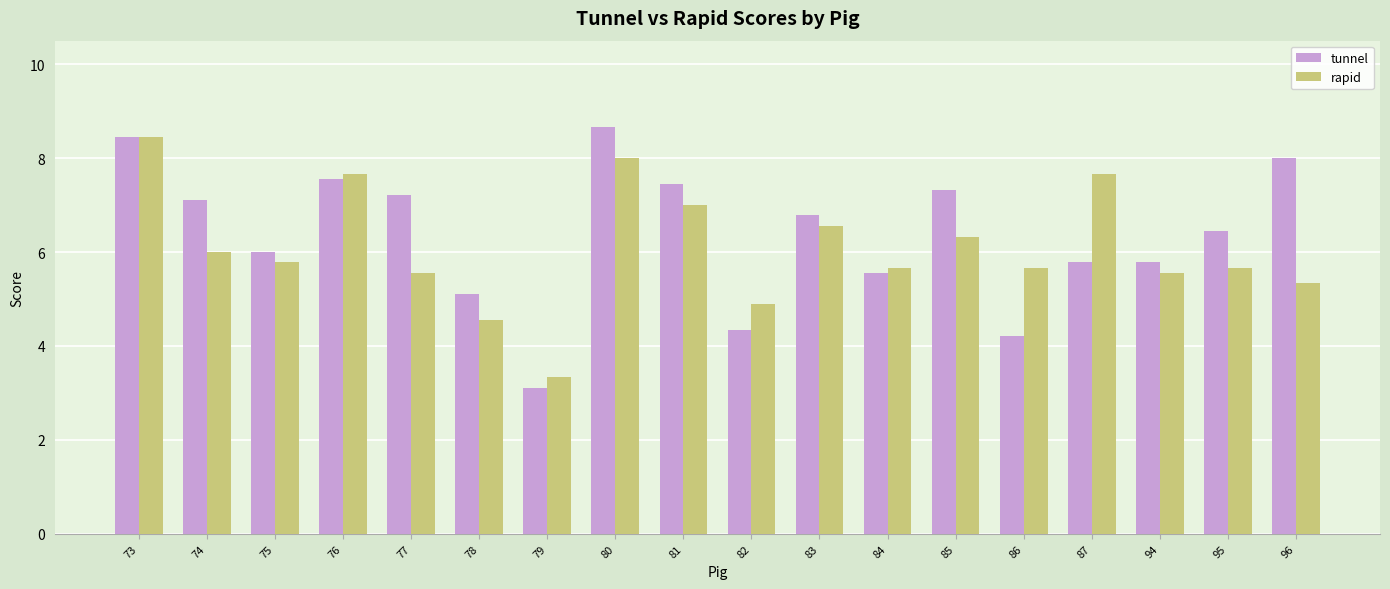

Which series has the largest total across all categories?

tunnel